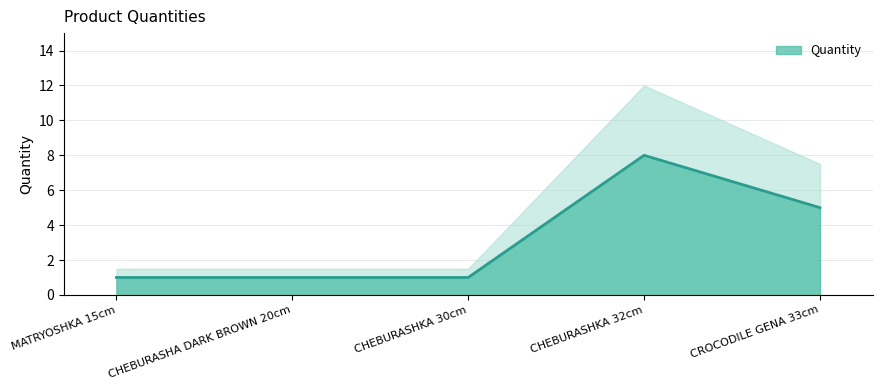

What is the maximum value shown in the chart?

8